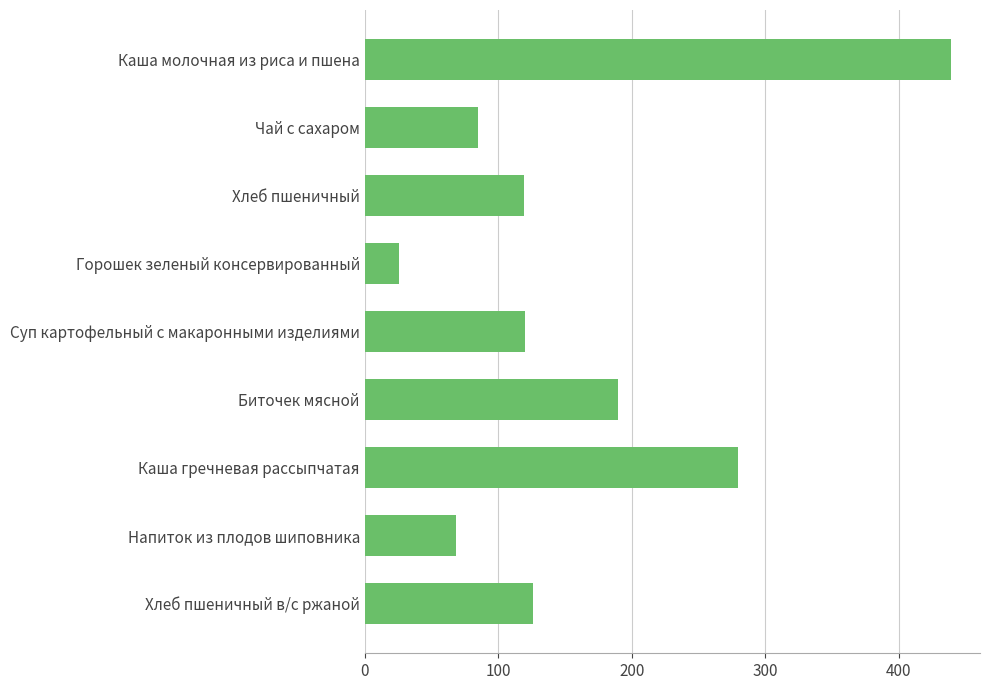

What is the greatest value displayed?

439.0